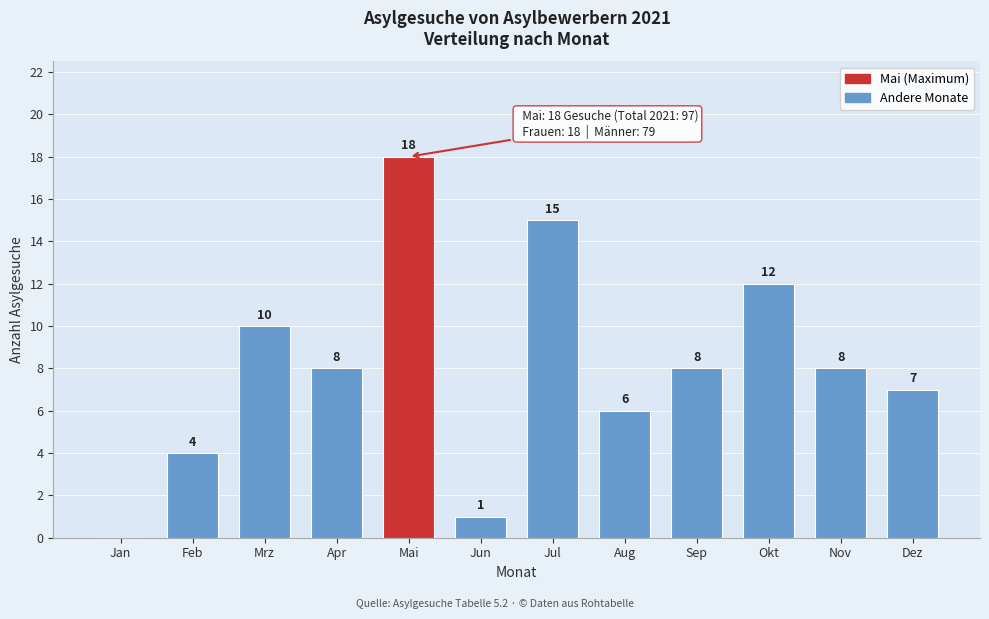

Reading right to left, list all the values displayed in this chart.

Dez=7	Nov=8	Okt=12	Sep=8	Aug=6	Jul=15	Jun=1	Mai=18	Apr=8	Mrz=10	Feb=4	Jan=0